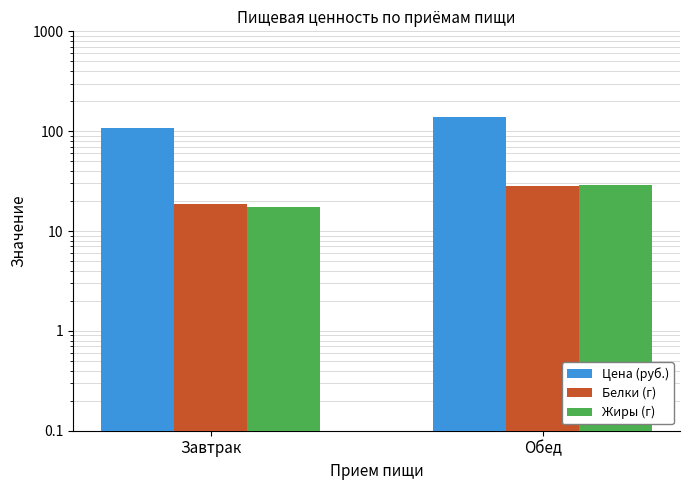

What value does the Жиры (г) series have at Обед?

29.0